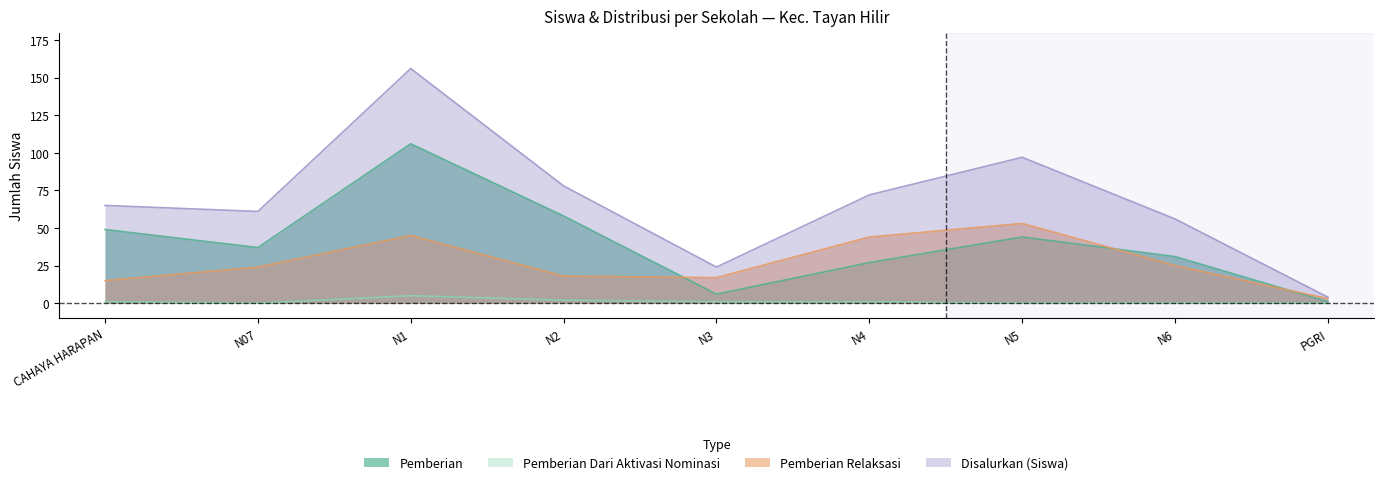

How many lines are shown in the chart?

4